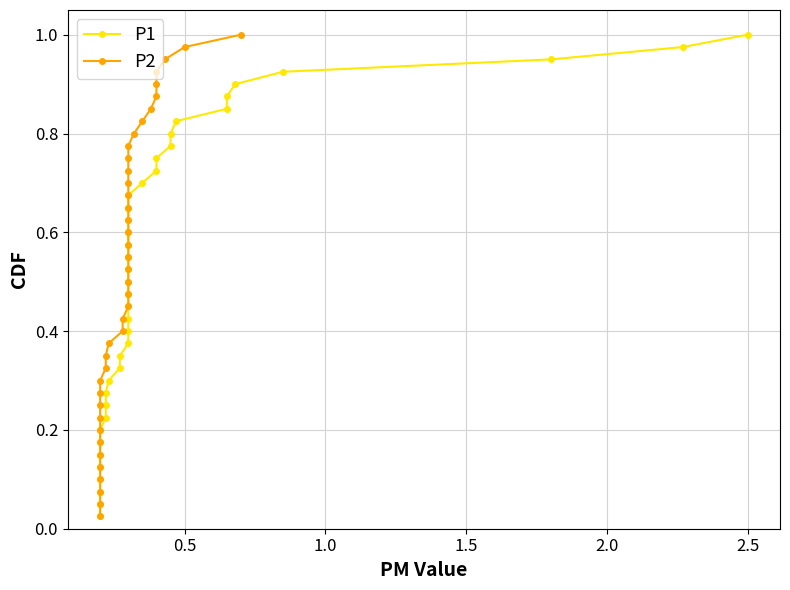

What are all the series names shown in the legend?

P1, P2